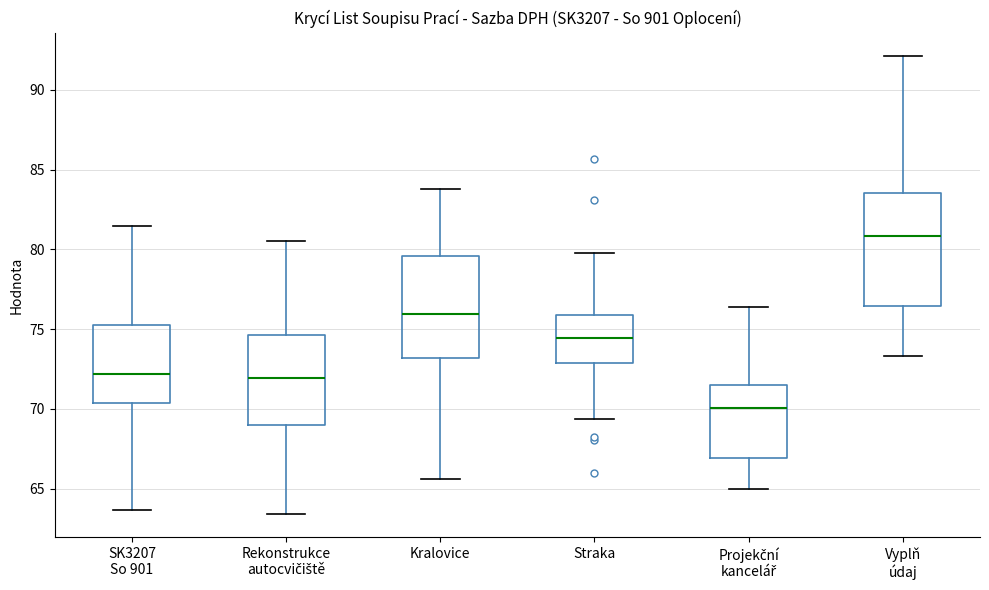

Which box has the lowest median line?

Projekční kancelář